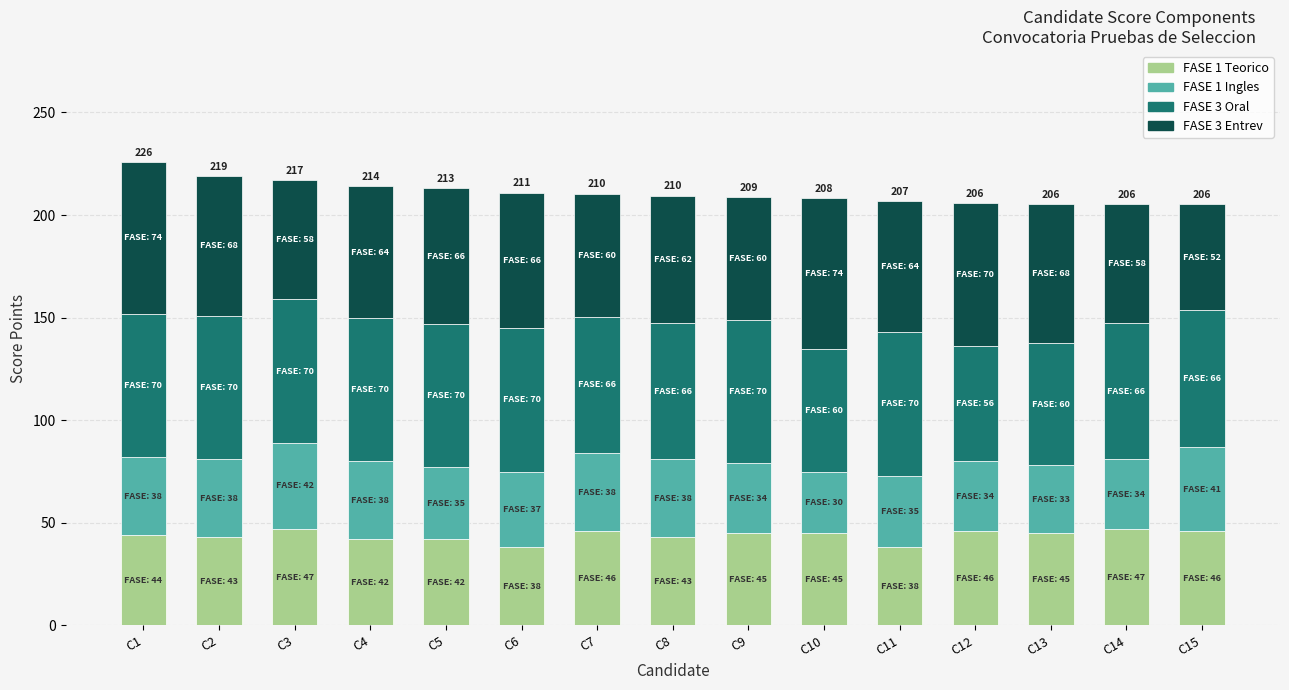

What is the minimum value for FASE 1 Teorico?

38.0